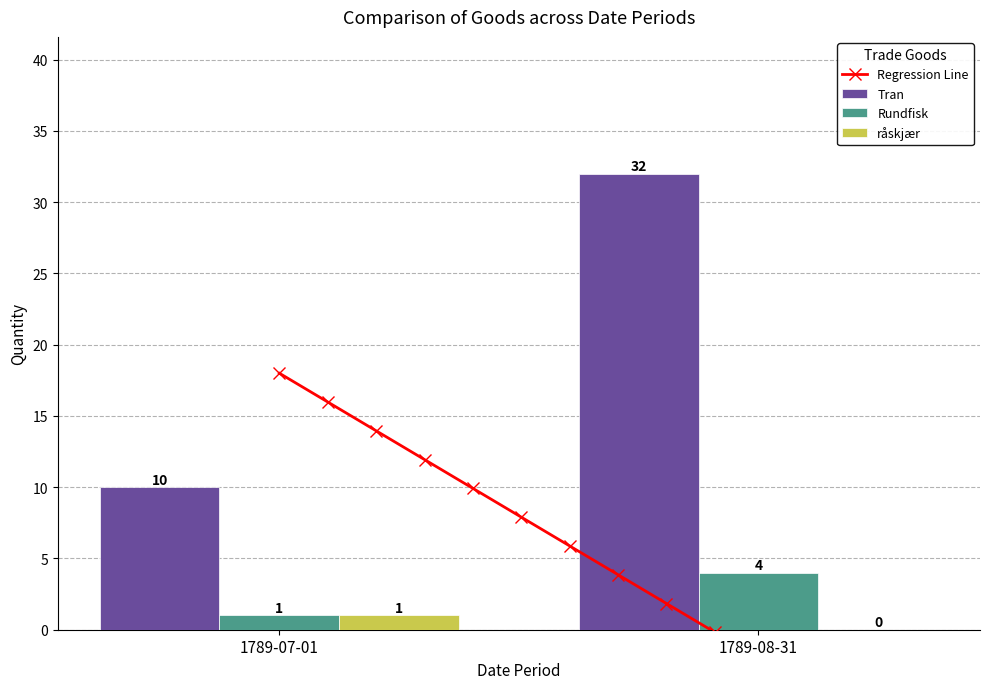

What position from the right is 1789-08-31?

1